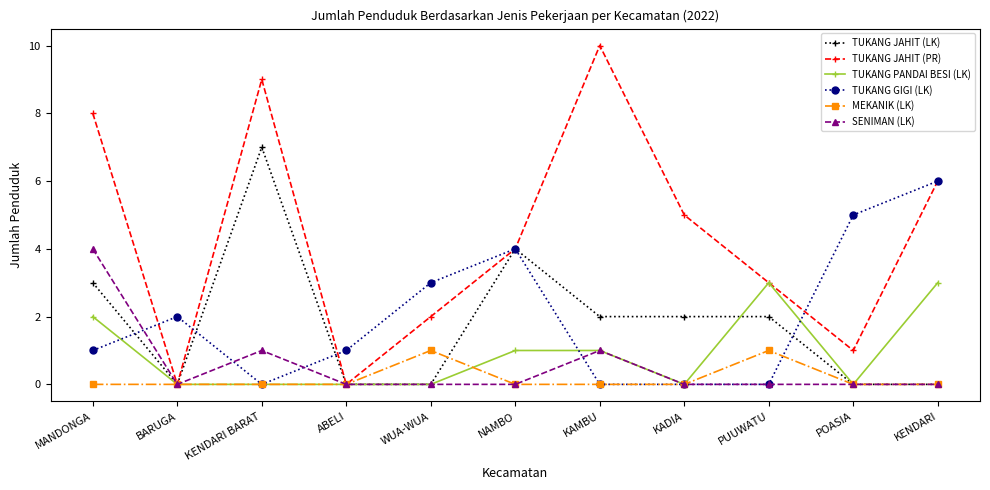

How many lines are shown in the chart?

6